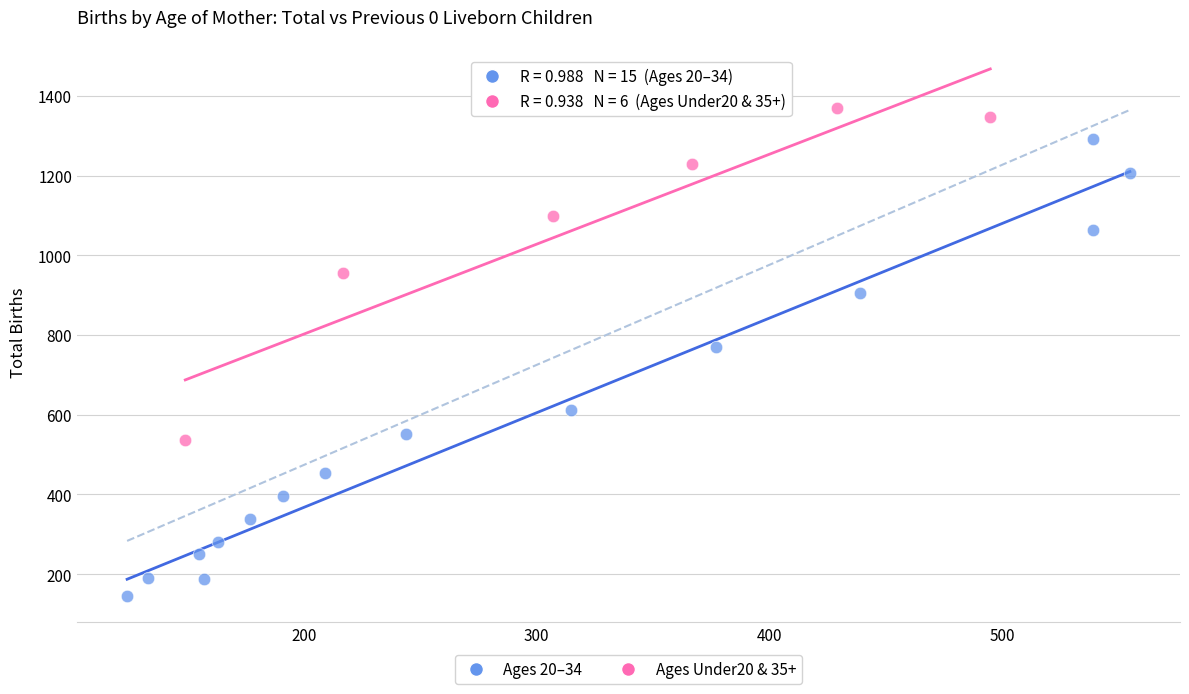

Which series contains the highest Y value?

Ages Under20 & 35+